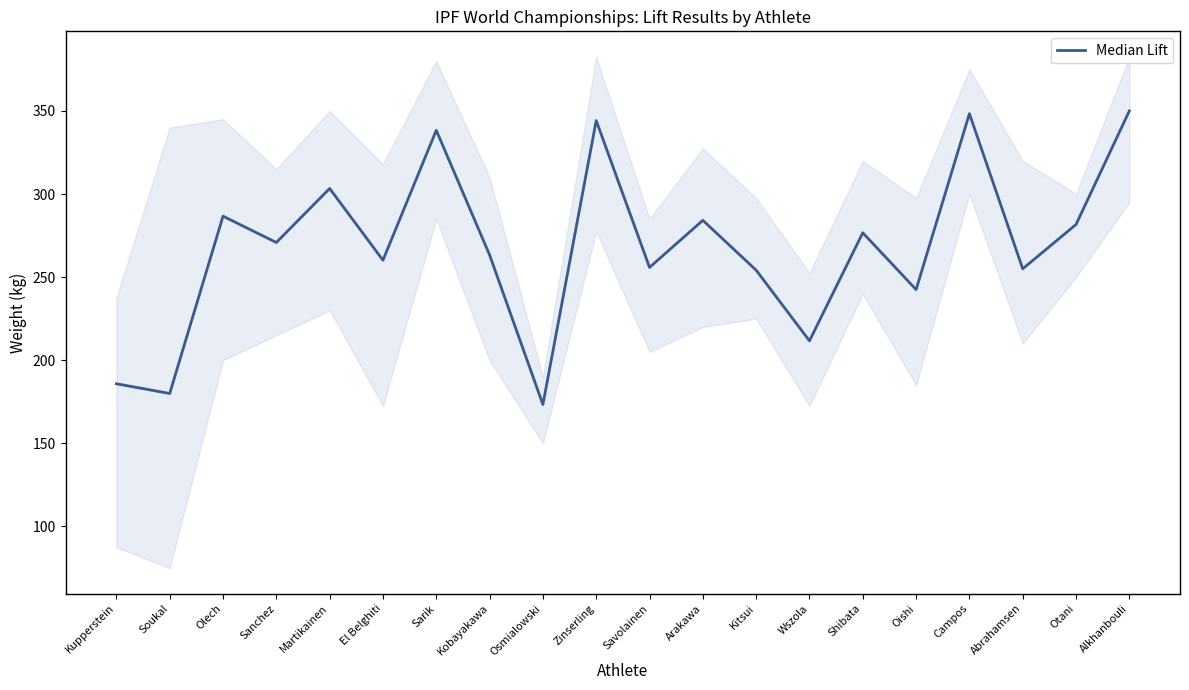

Which label corresponds to the largest value in the chart?

Alkhanbouli